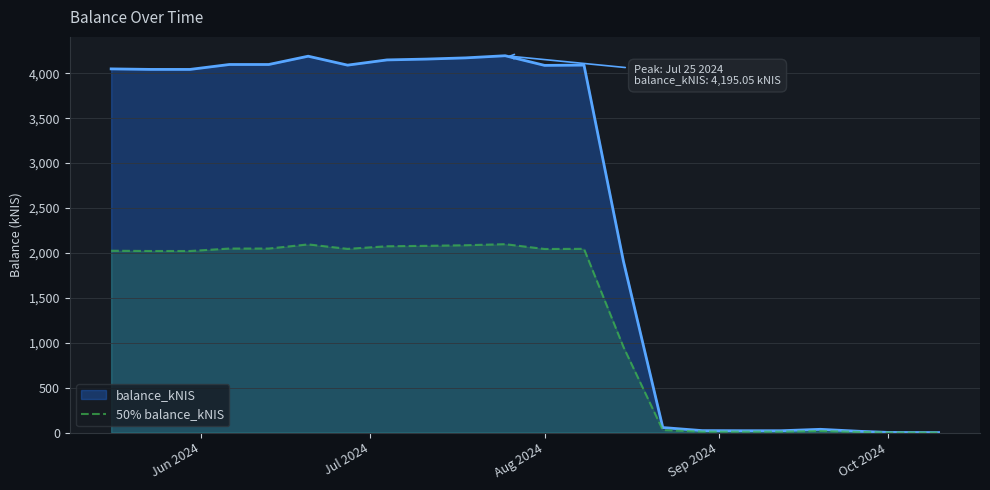

List the series in order of their peak value, highest first.

balance_kNIS, 50% balance_kNIS